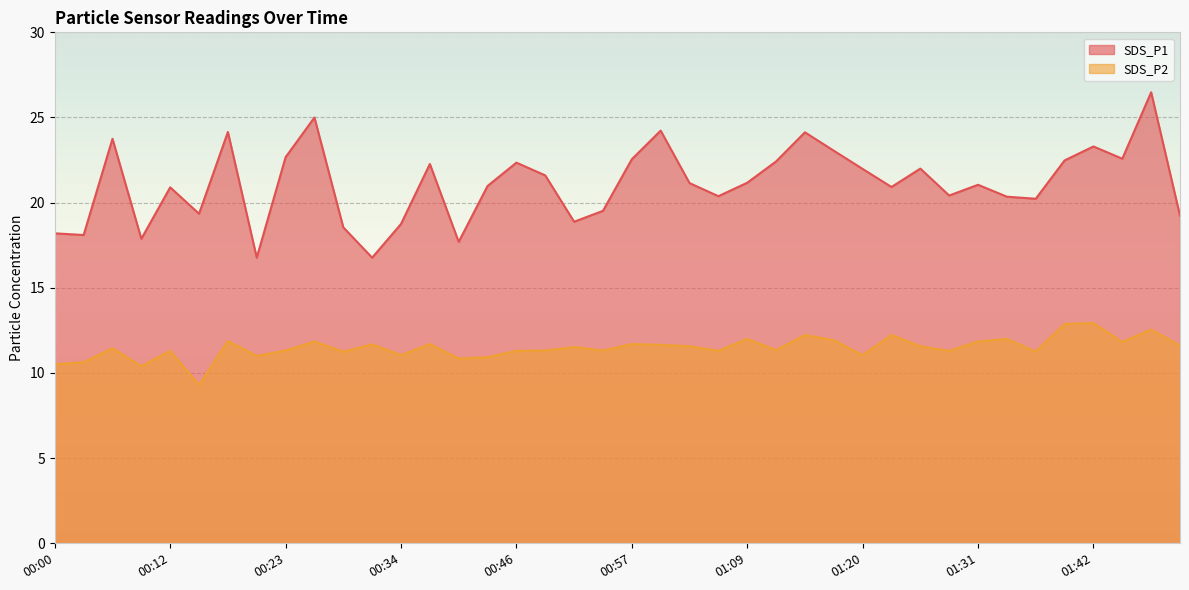

How many lines are shown in the chart?

2